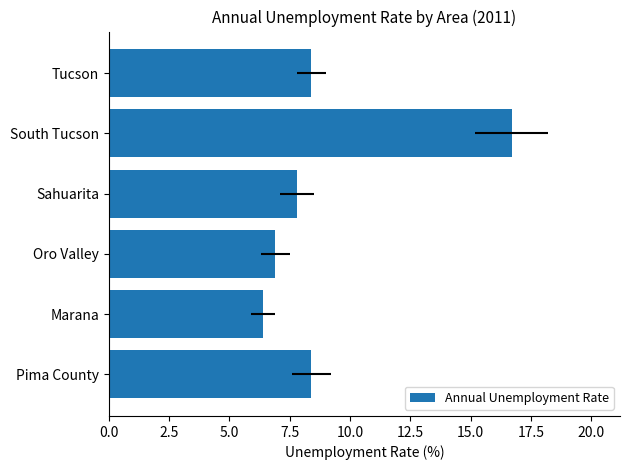

What position from the right is Pima County?

6